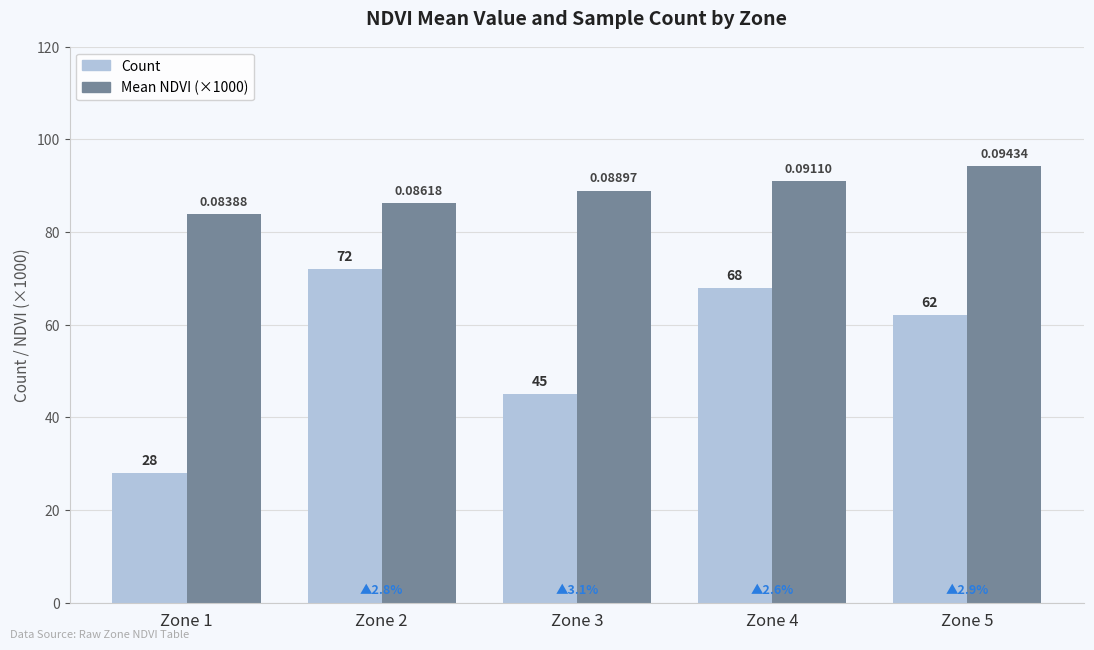

What is the sum of the Count values at Zone 3 and Zone 5?

107.0